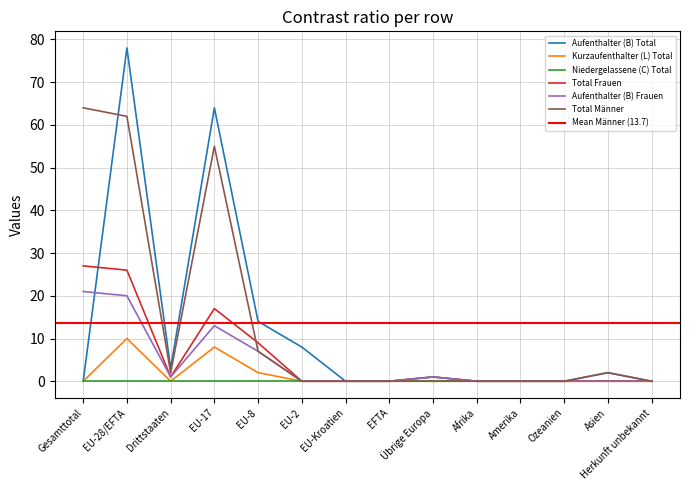

The Total Frauen series shows 2 at Übrige Europa. True or false?

False